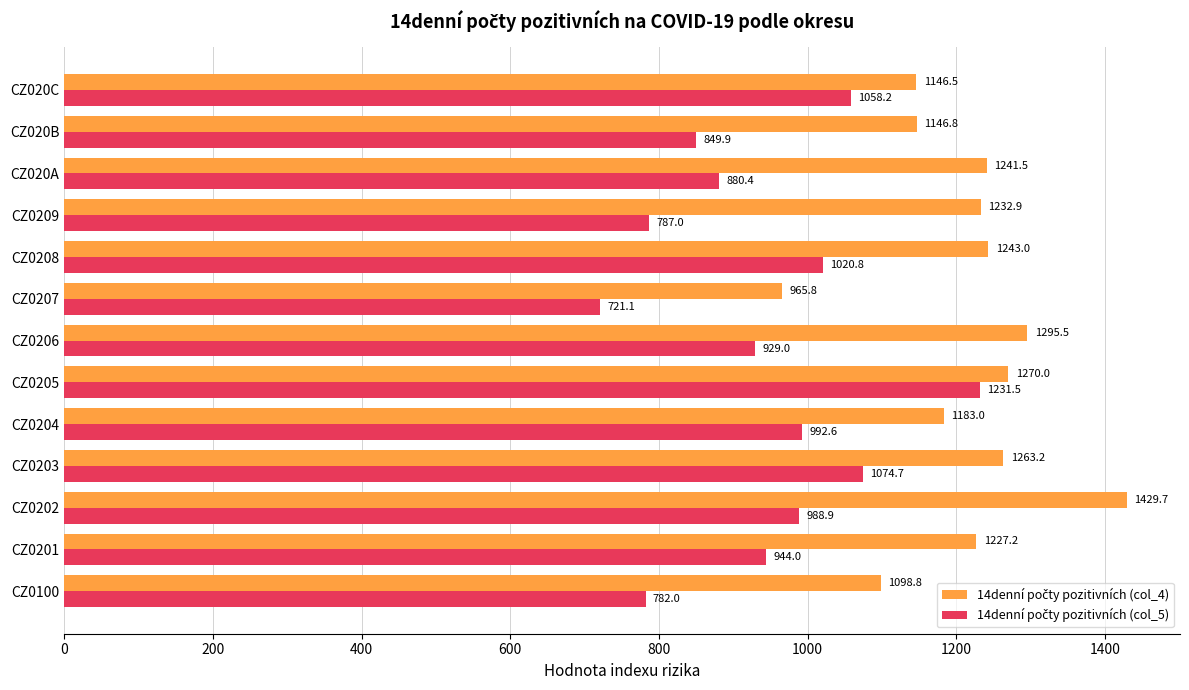

At which category does the chart reach its peak across all series?

CZ0202